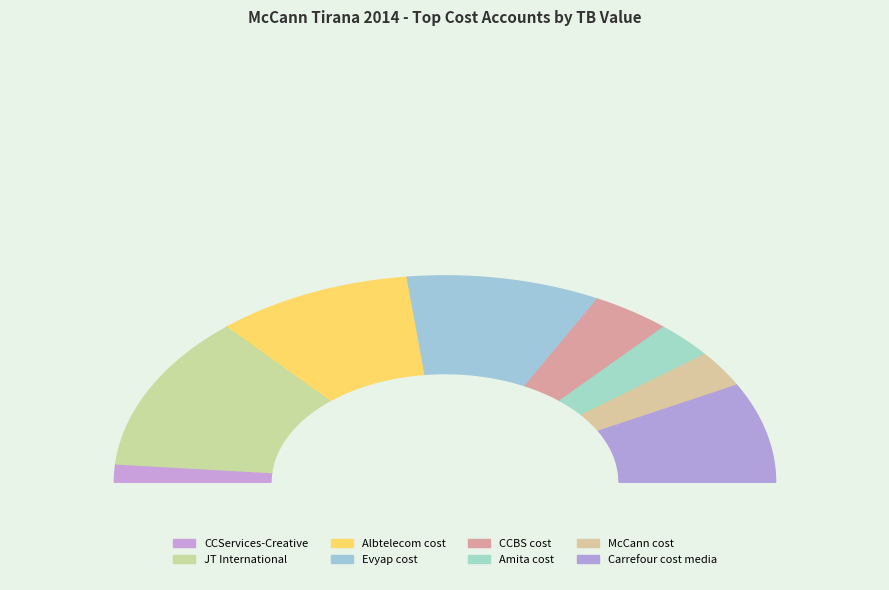

To the nearest percent, what percentage of the pie is McCann cost?

6%